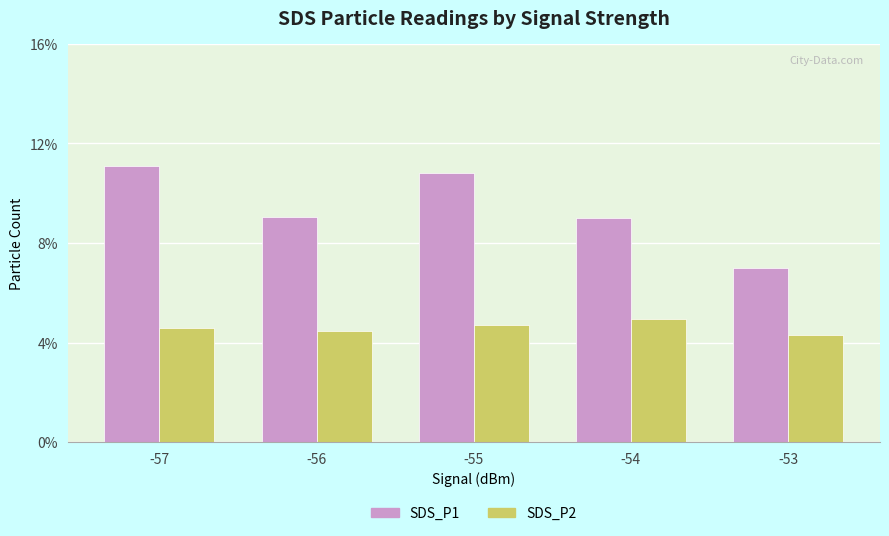

At which category does the chart reach its minimum across all series?

-53